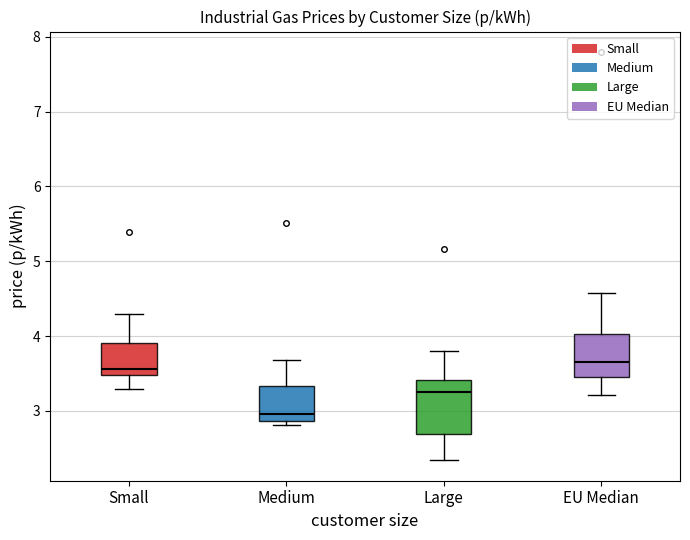

Which box is the tallest, from its lower edge to its upper edge?

Large